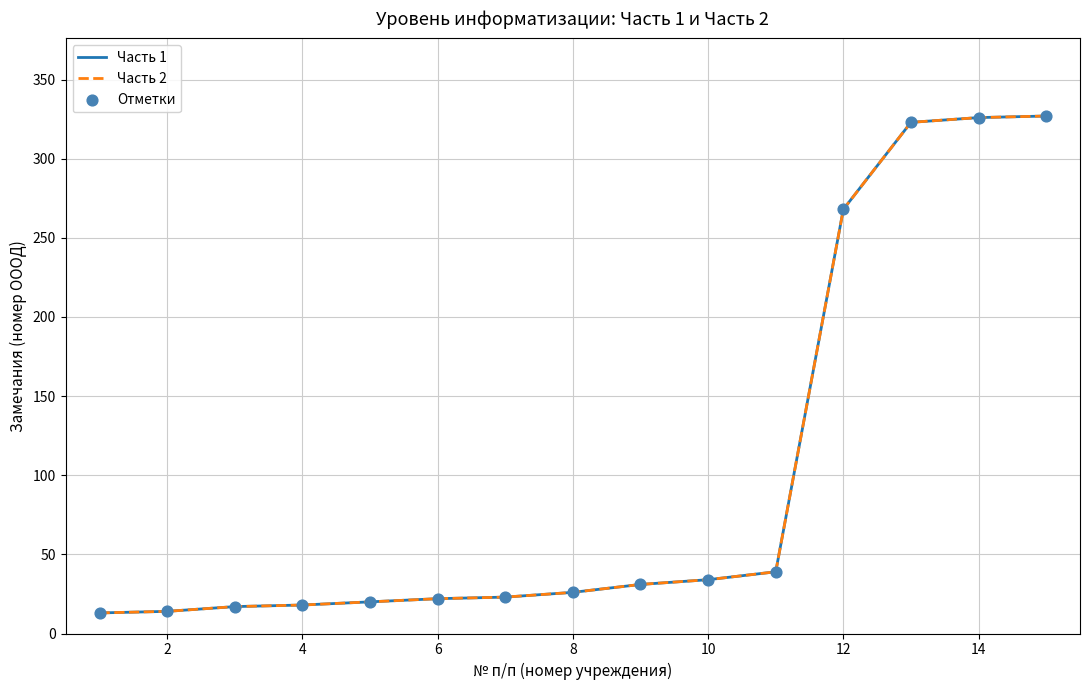

Does the chart have visible grid lines?

Yes